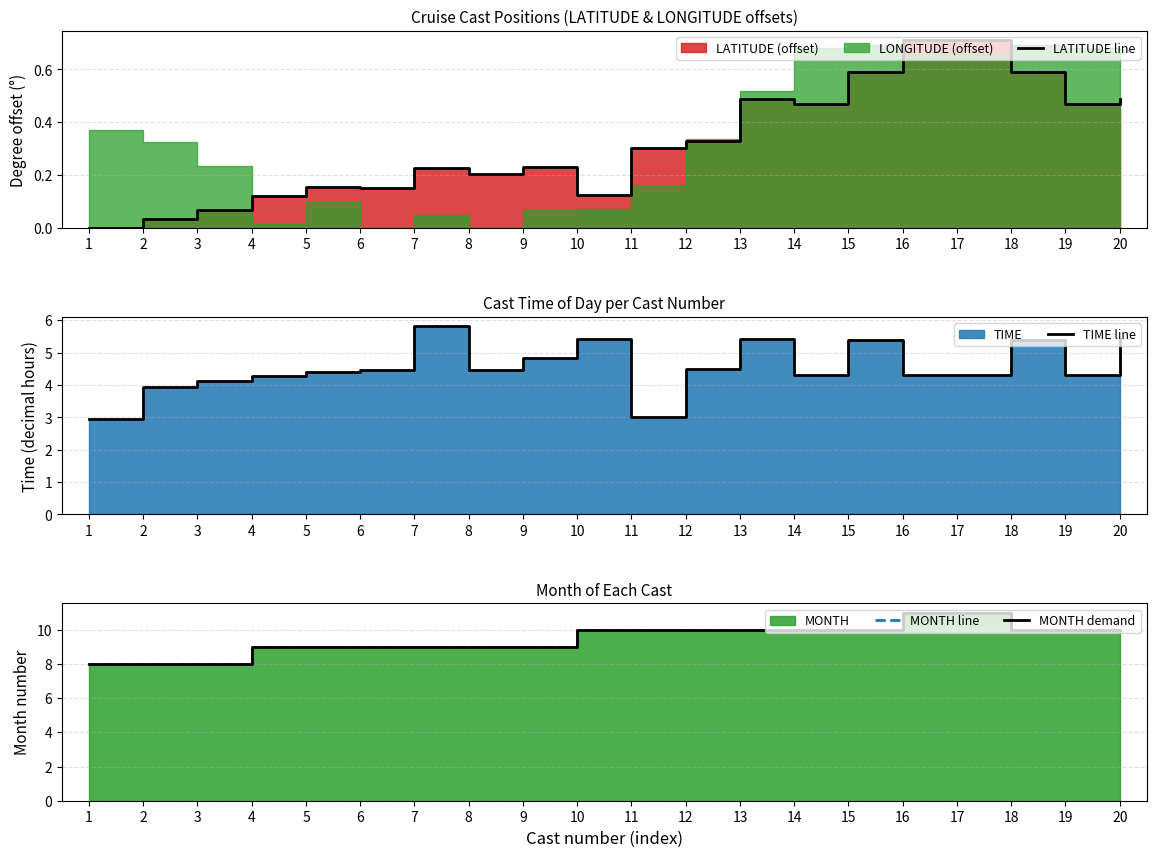

Where is MONTH line nearest to the value 9?

4